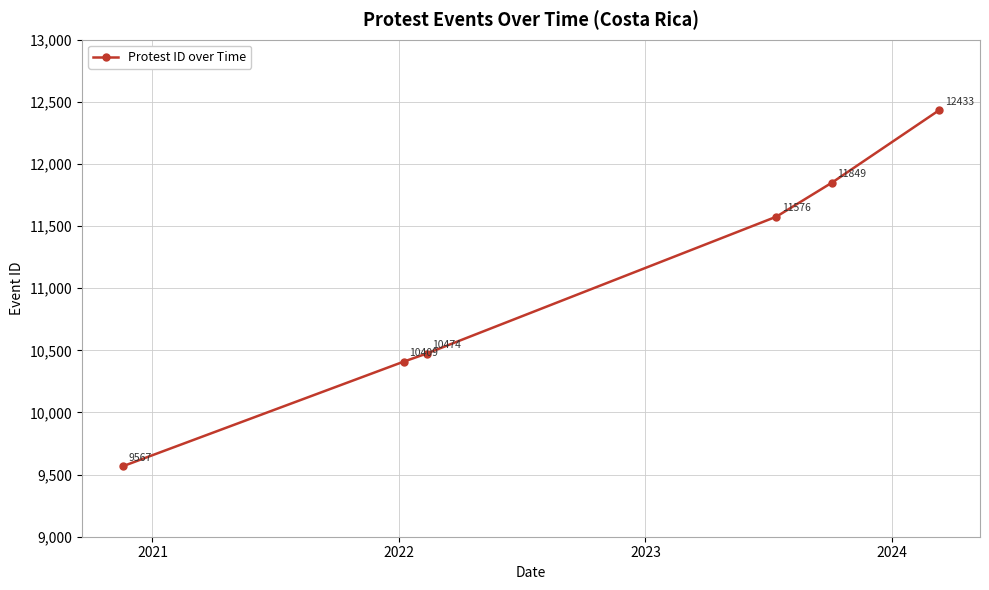

What is the sum of all values?

66308